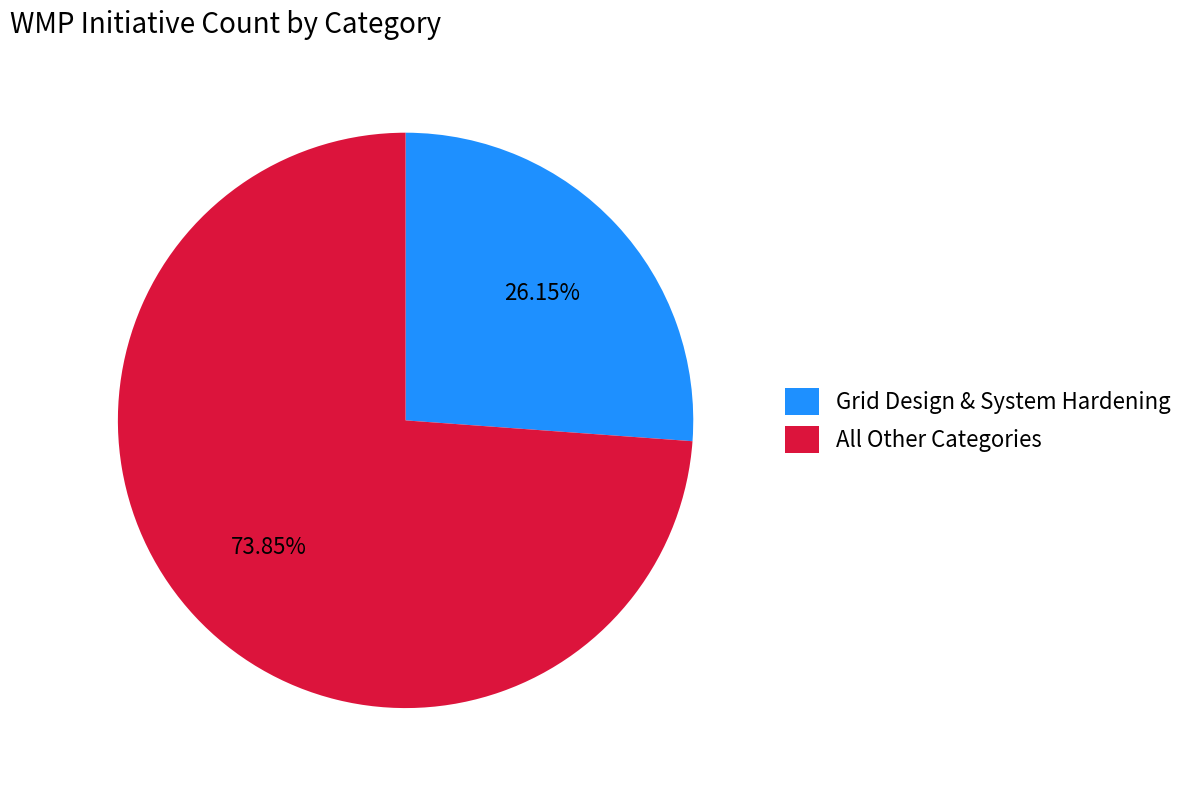

Combined, do All Other Categories and Grid Design & System Hardening account for over 50%?

Yes